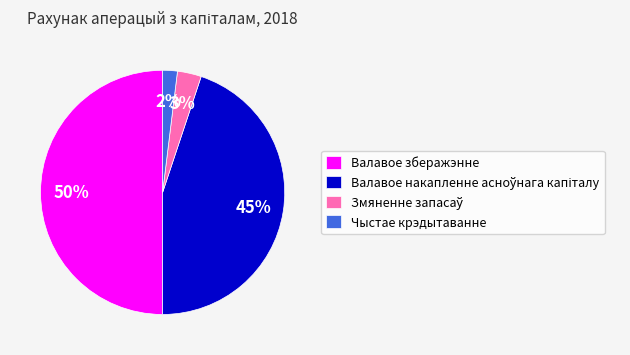

Count the number of slices in the pie.

4